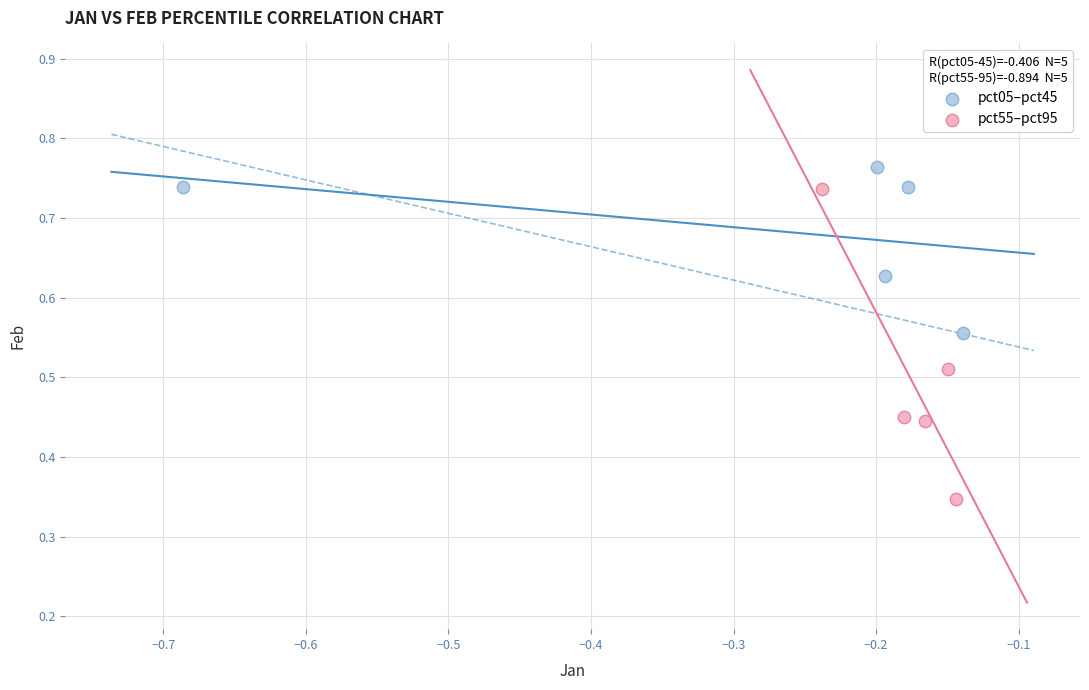

Which series has the largest Y range (max minus min)?

pct55–pct95